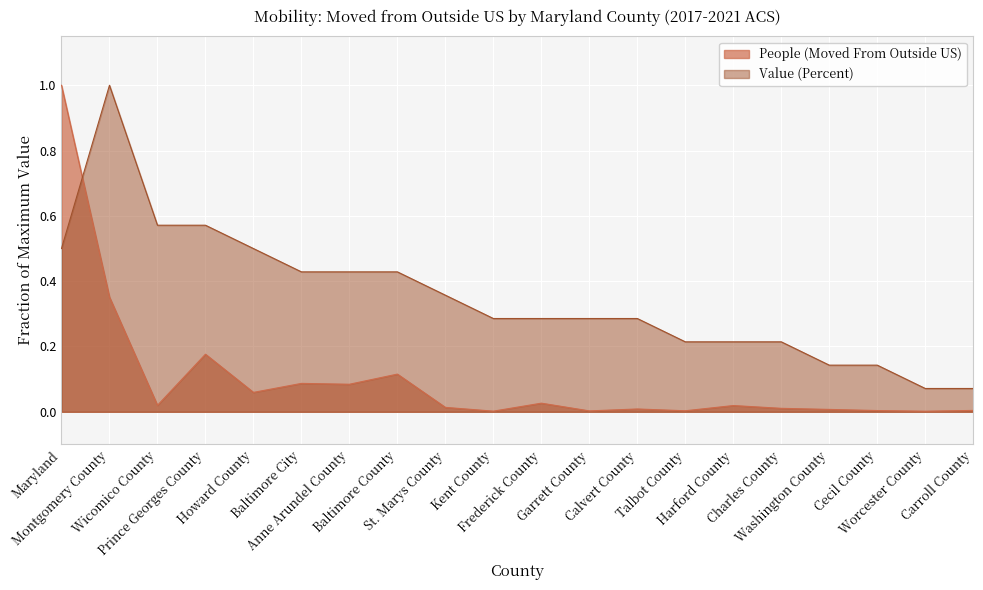

The value of Value (Percent) at Talbot County is 0.2. True or false?

True